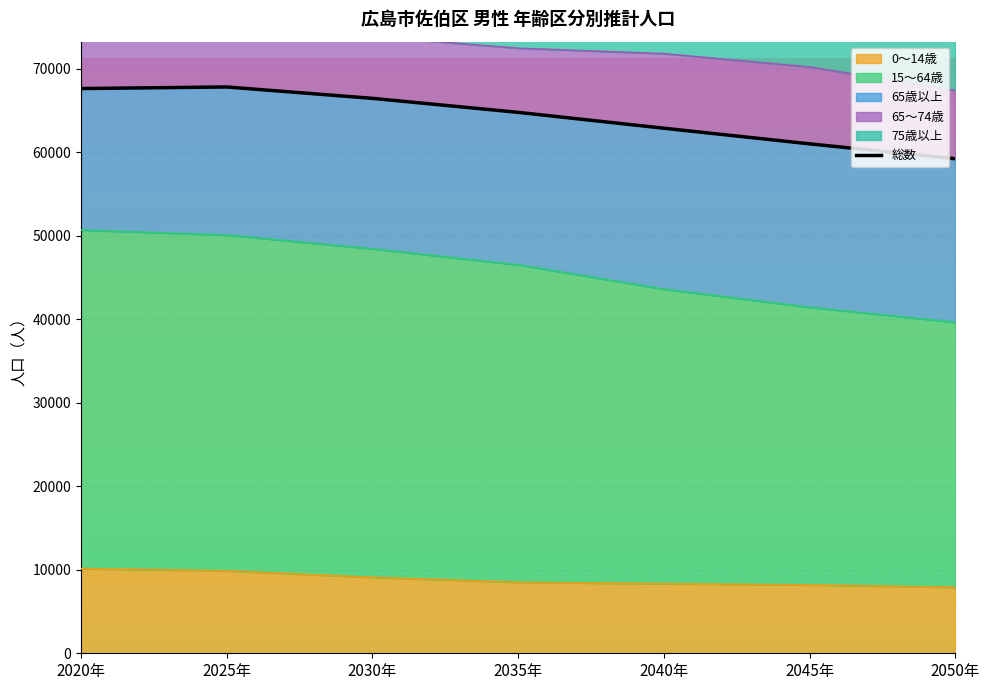

The chart shows a value of 41411 at 2045年. True or false?

False